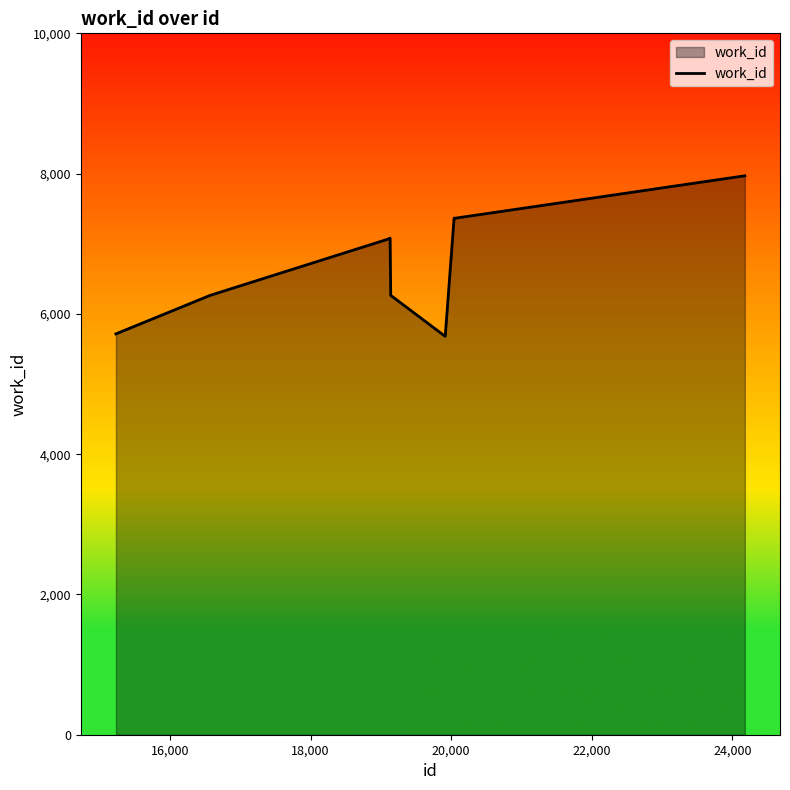

What is the difference between the maximum and minimum values?

2288